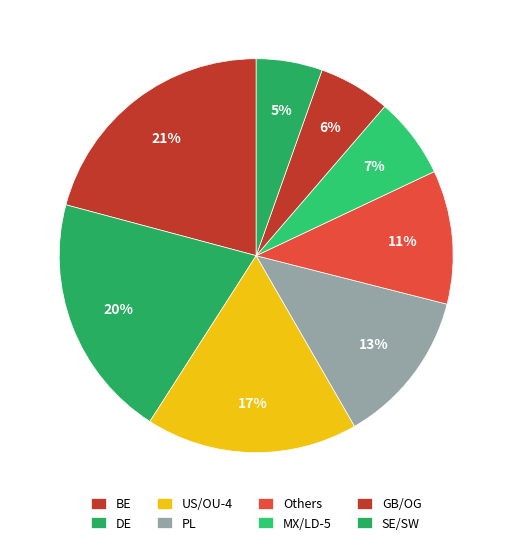

Do BE and SE/SW together represent more than half of the pie?

No